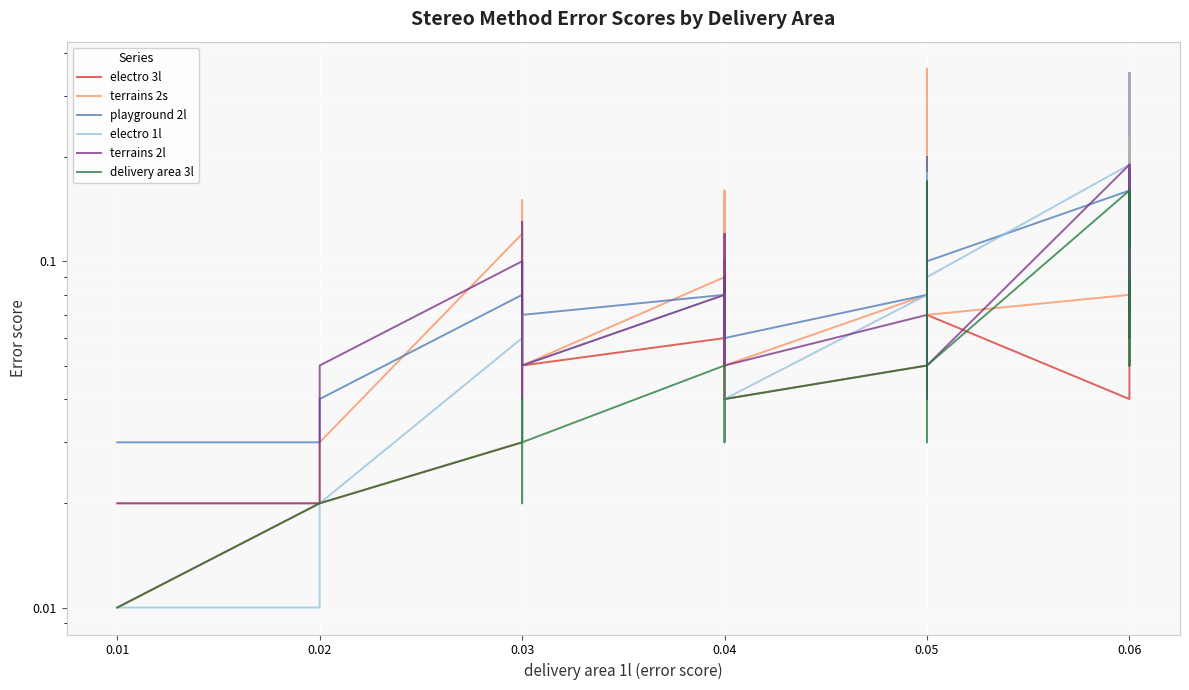

Rank the series at 0.06 from highest to lowest value.

electro 1l, terrains 2l, playground 2l, delivery area 3l, terrains 2s, electro 3l